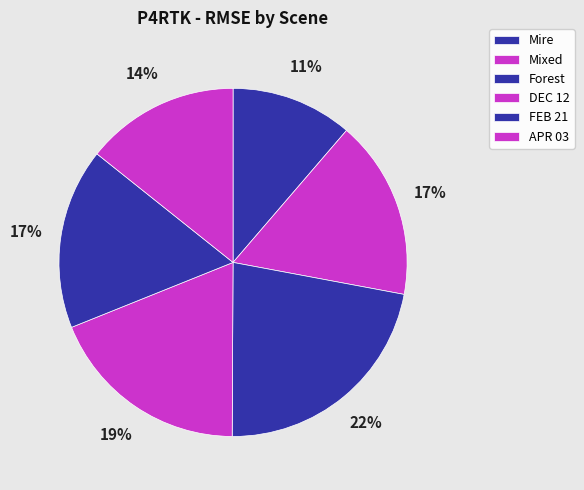

How many slices are in this pie chart?

6